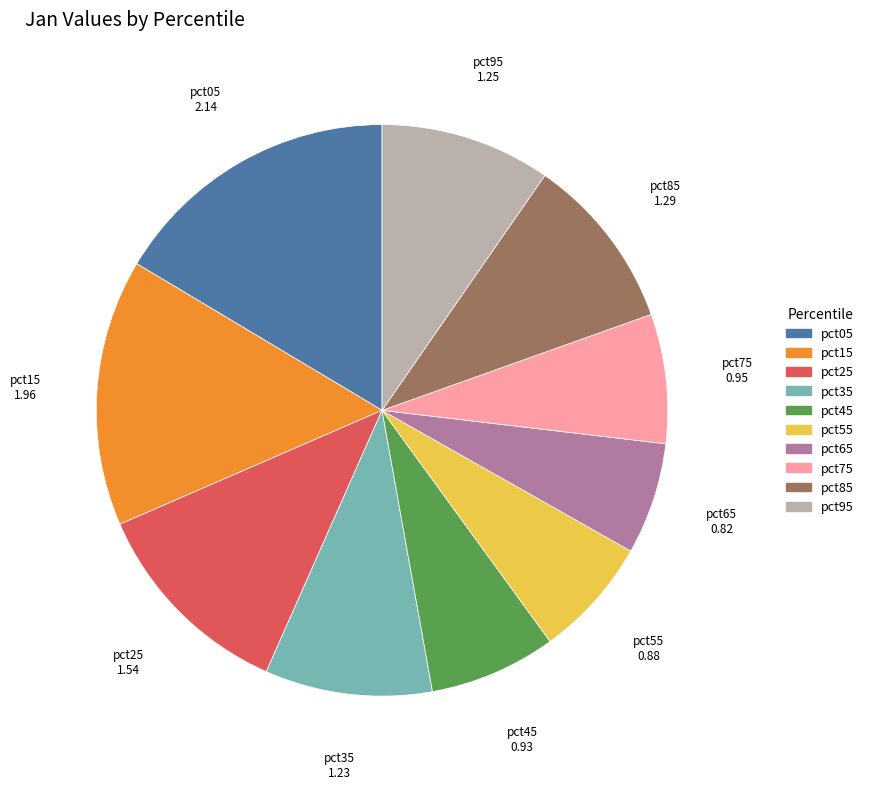

Which slice is the largest?

pct05